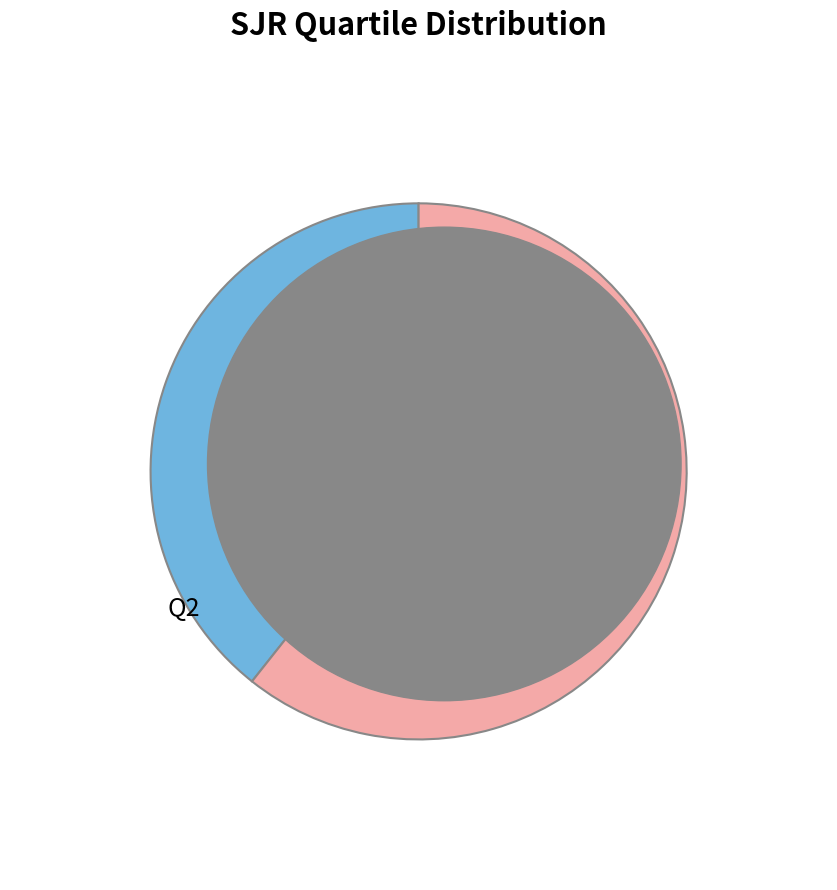

Combined, do Q1 and Q2 account for over 50%?

Yes